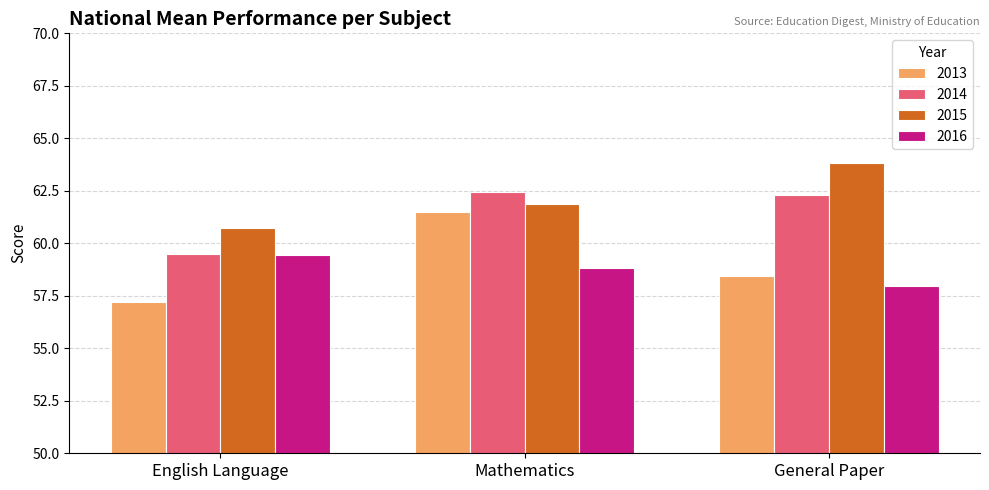

What is the average value of the 2016 series?

58.7